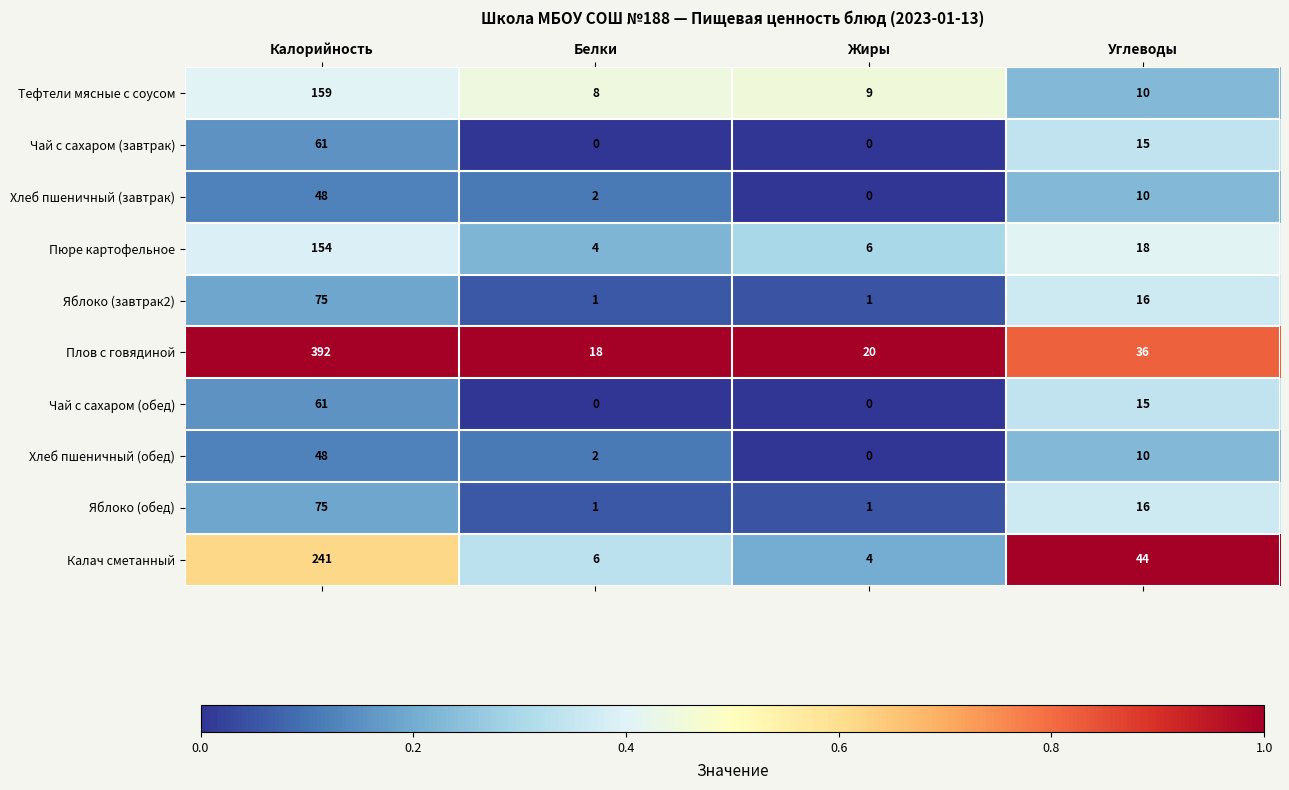

What is the sum of the Хлеб пшеничный (обед) values at Углеводы and Жиры?

10